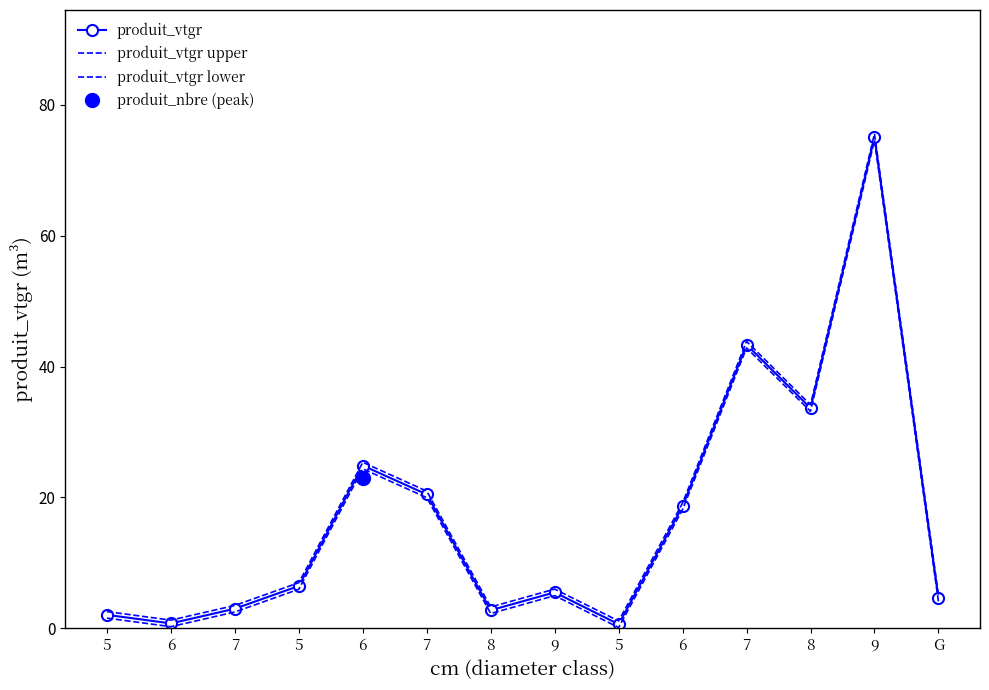

In produit_vtgr, how many points are higher than both neighbors (excluding endpoints)?

4